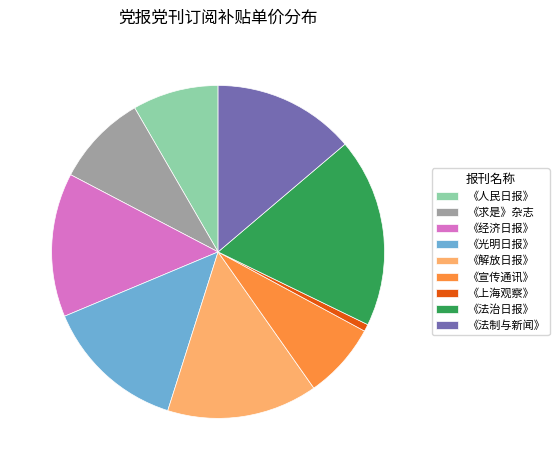

Does any single category account for the majority?

No